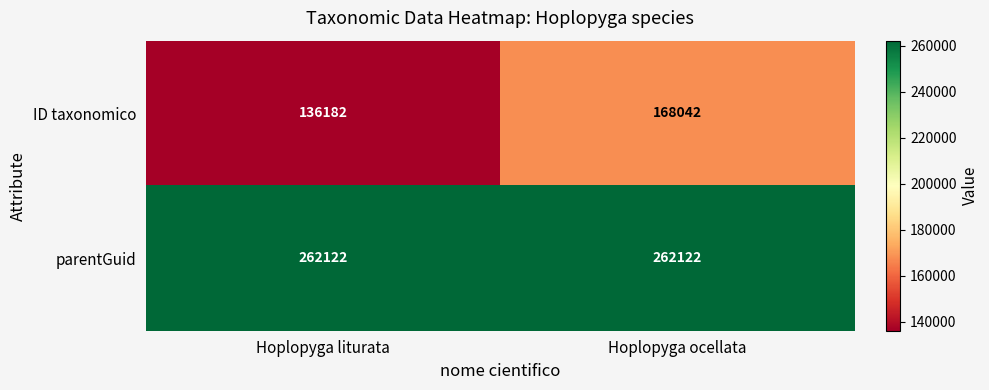

Which series changed the most between Hoplopyga liturata and Hoplopyga ocellata?

ID taxonomico